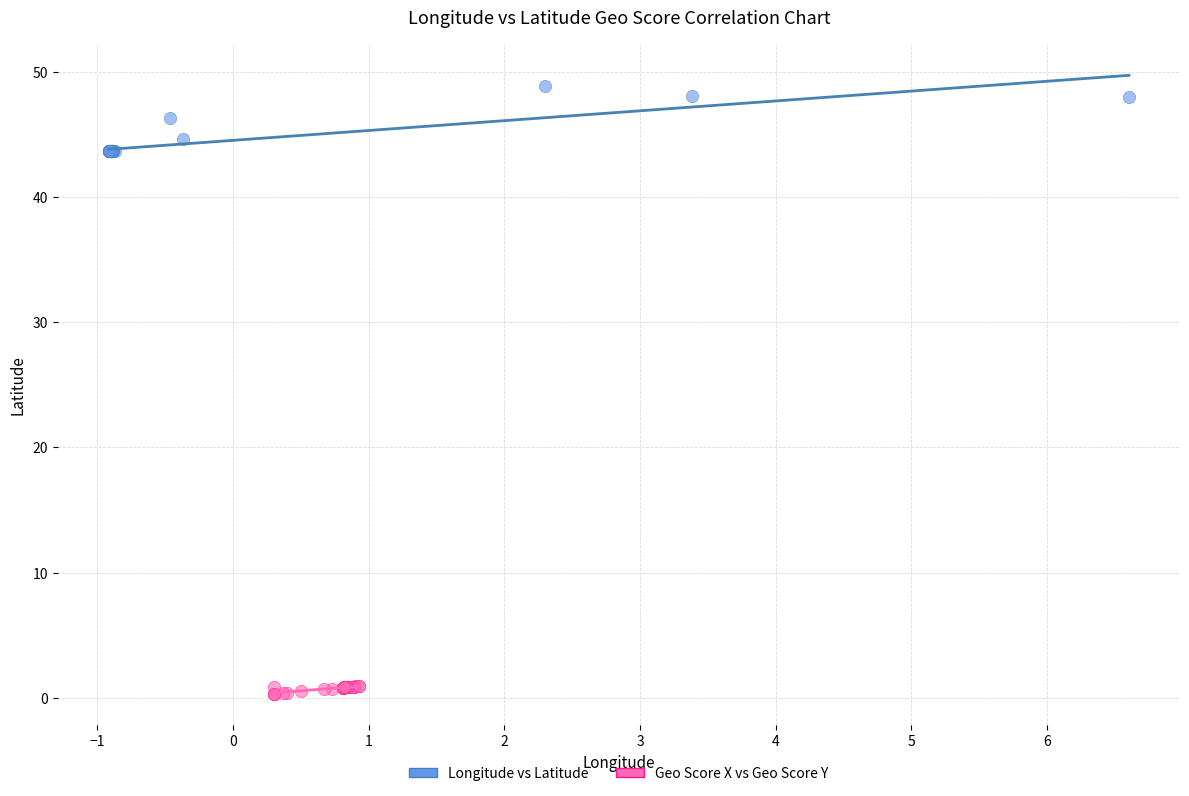

Which series reaches the maximum Y coordinate?

Longitude vs Latitude